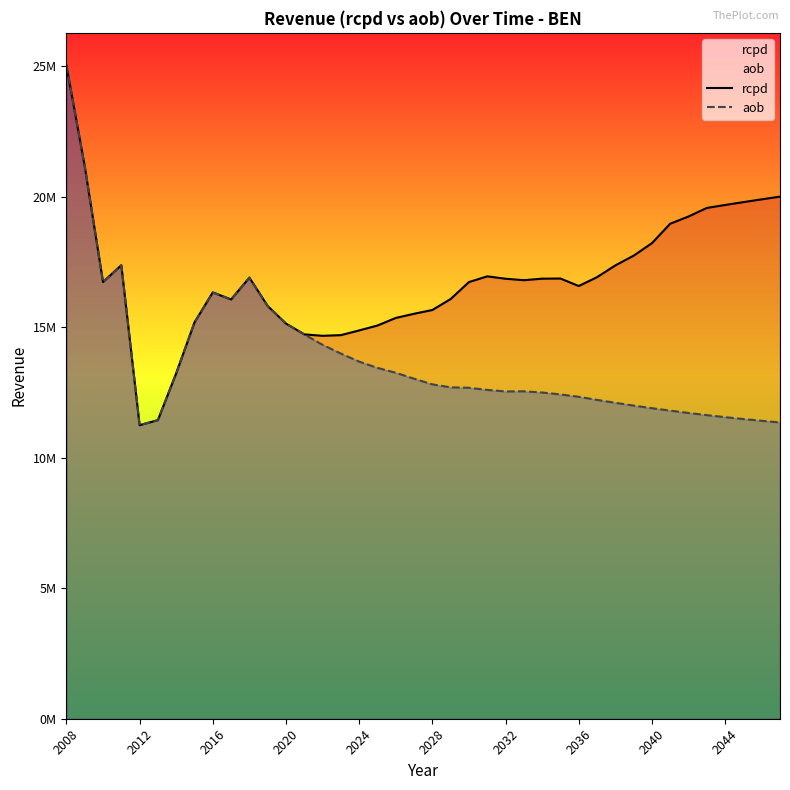

Where does the rcpd series first go above 16795852?

2008